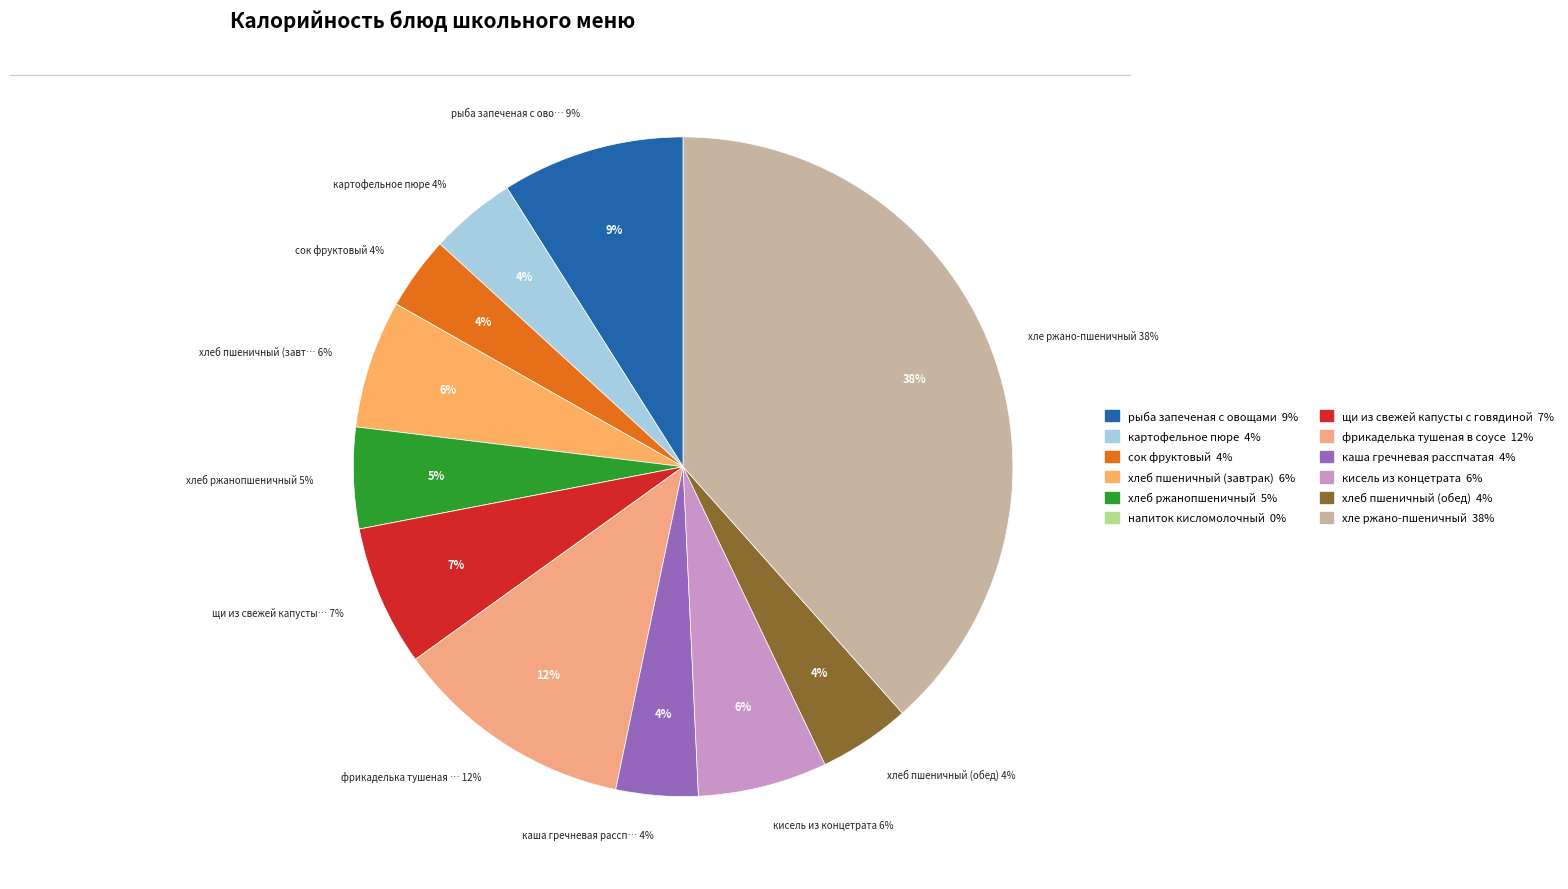

Which has a higher value, сок фруктовый or кисель из концетрата?

кисель из концетрата